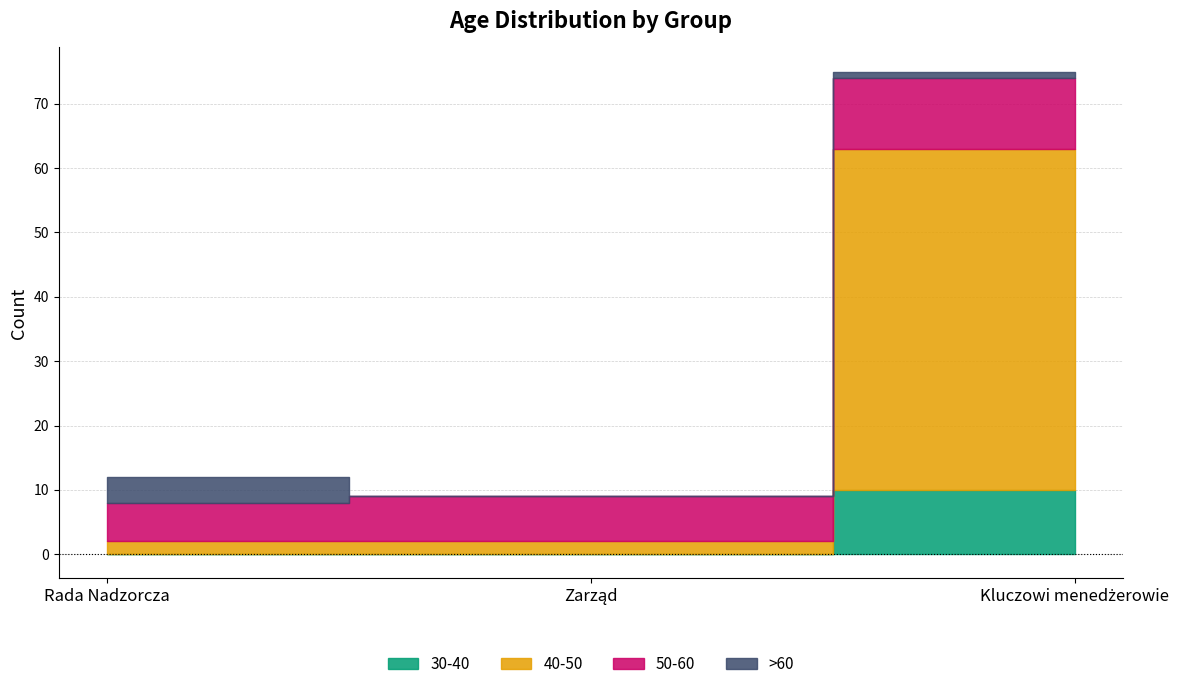

How many lines are shown in the chart?

4